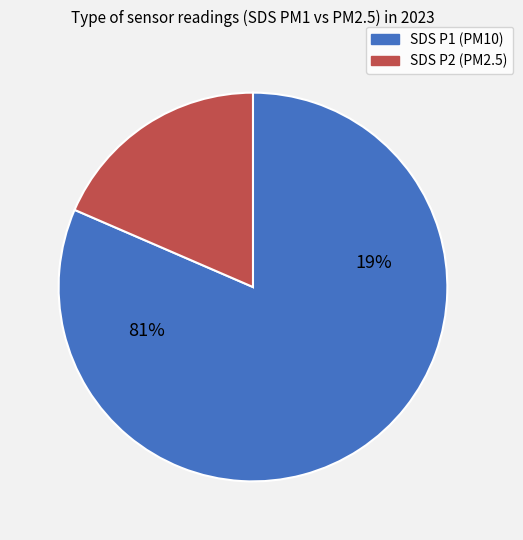

Is it true that SDS_P2 is 32% of the pie?

False